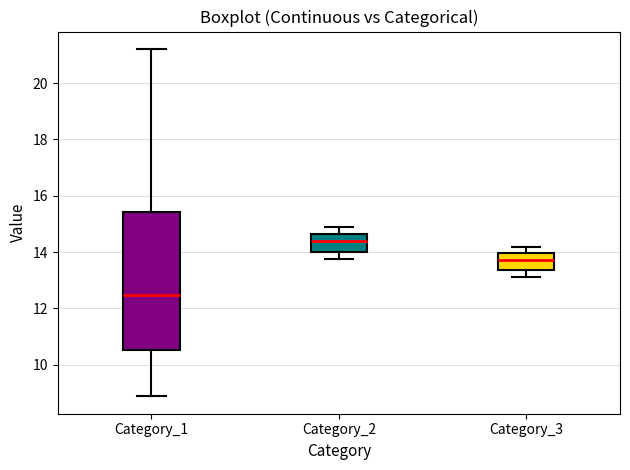

Reading left to right, read every box against the y-axis: the position of its median line, the range the box covers, and the ends of its whiskers. The values are not printed on the chart, so give them approximately, as read against the axis.

Category_1: median 12.4, box 10.6 to 15.4, whiskers 8.8 to 21.2
Category_2: median 14.4, box 14.0 to 14.6, whiskers 13.8 to 14.8
Category_3: median 13.8, box 13.4 to 14.0, whiskers 13.2 to 14.2